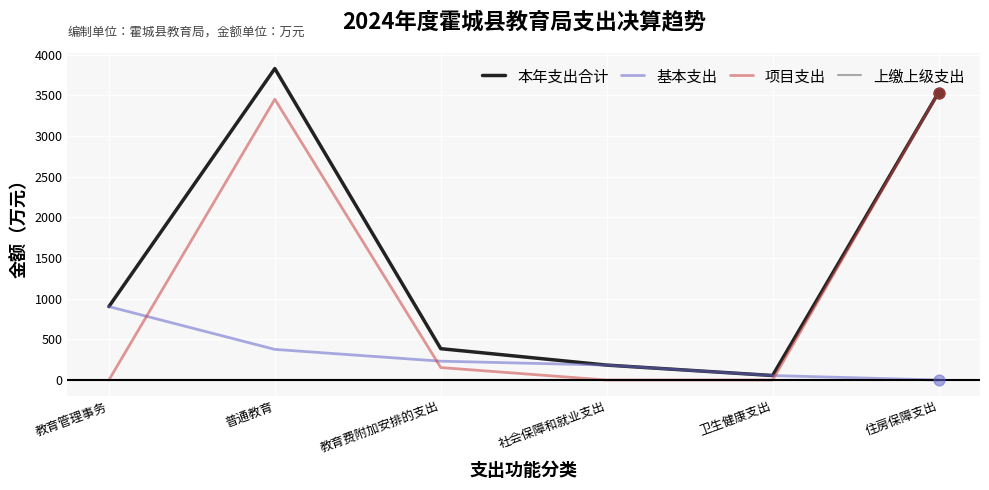

What is the difference between the highest and lowest values at 教育费附加安排的支出?

385.8